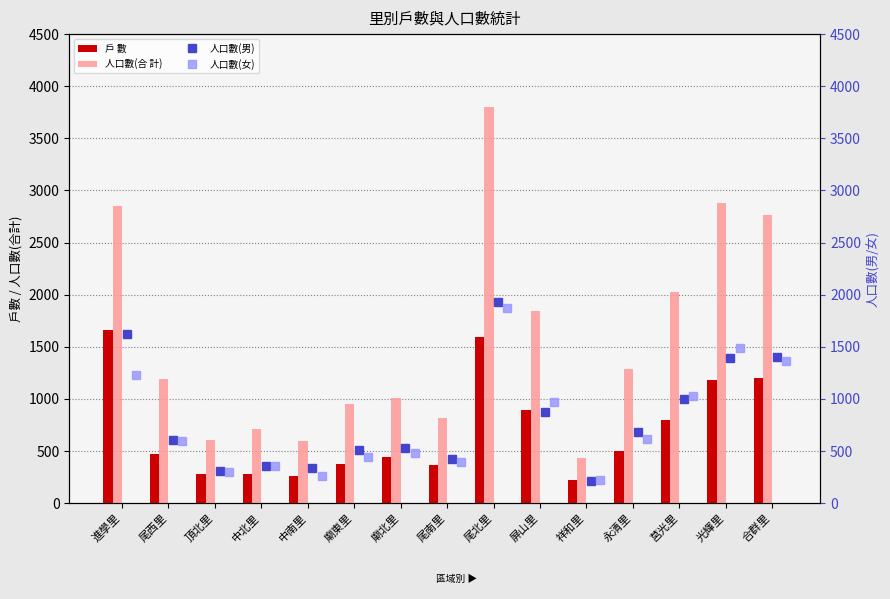

Read the 戶 數 value at 尾南里, to the nearest 10.

370